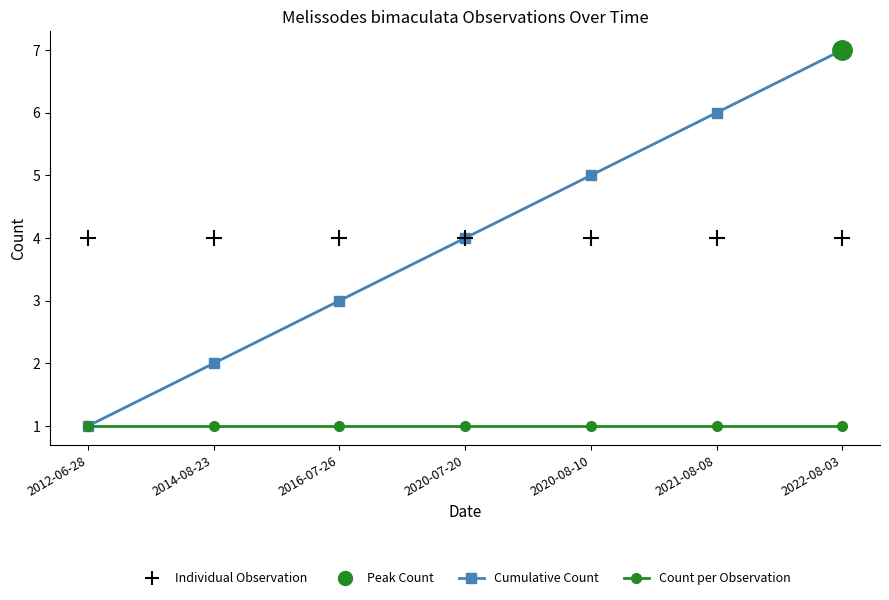

Is the value of Cumulative Count at 2021-08-08 greater than the value of Count per Observation at 2022-08-03?

Yes